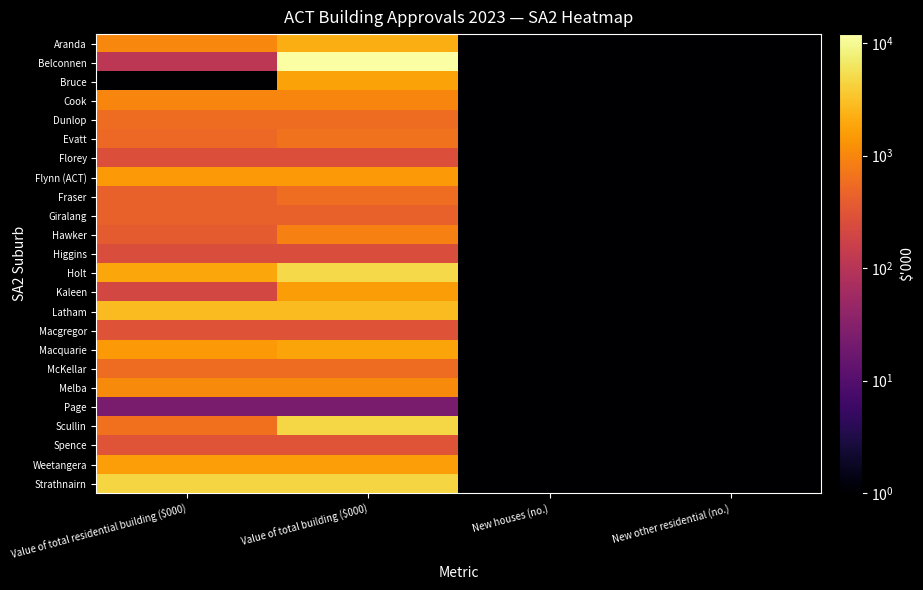

List the series in order of their peak value, lowest first.

Page, Higgins, Florey, Macgregor, Spence, Giralang, Dunlop, McKellar, Fraser, Evatt, Hawker, Cook, Melba, Flynn (ACT), Kaleen, Weetangera, Bruce, Macquarie, Aranda, Latham, Strathnairn, Scullin, Holt, Belconnen